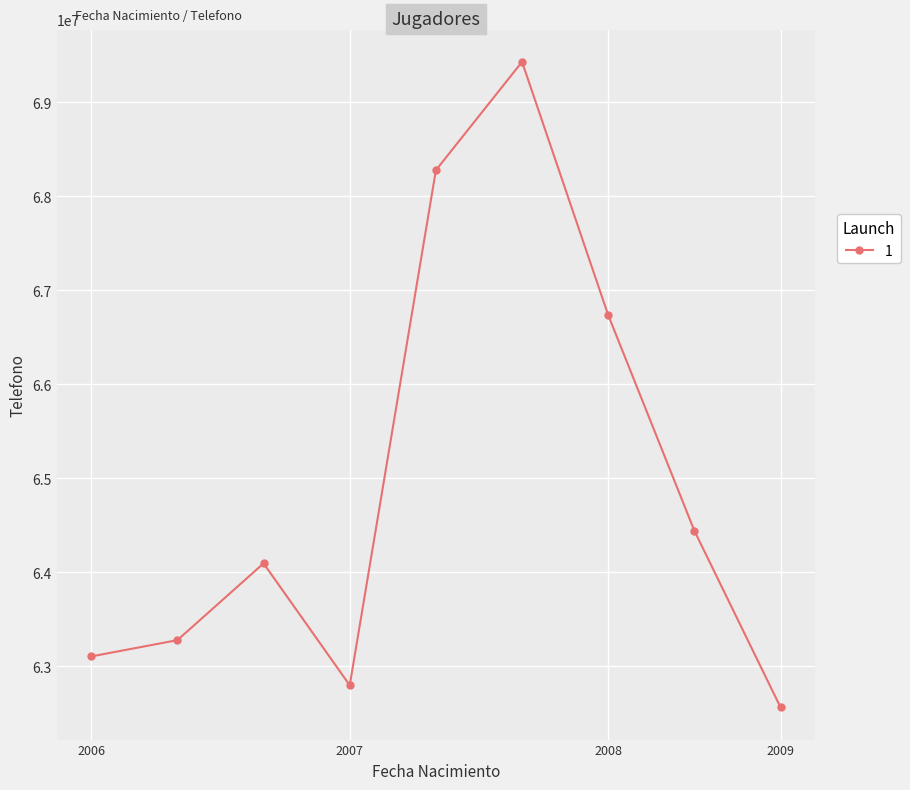

How many series are shown in this chart?

1